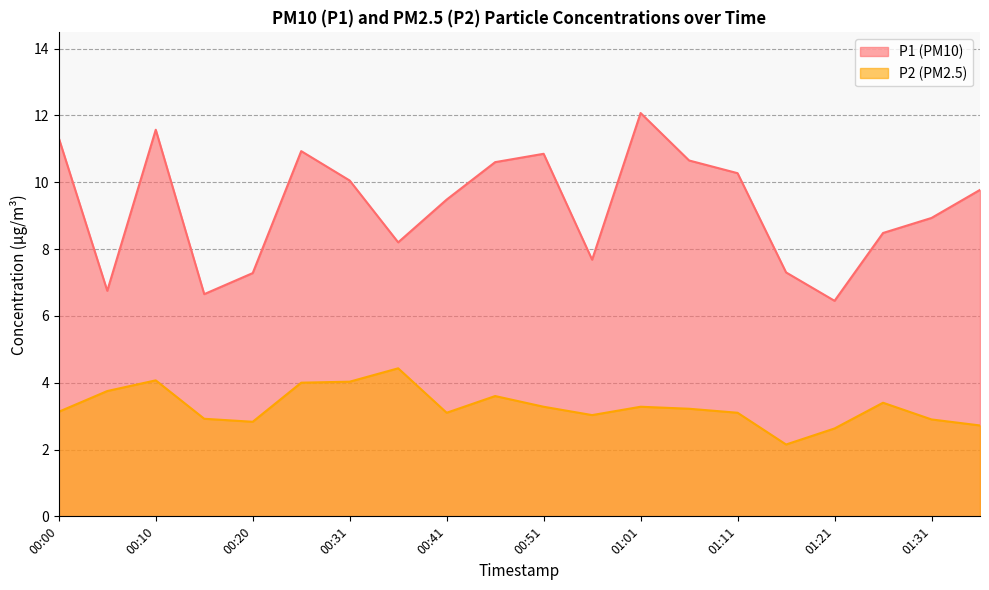

How many interior local valleys does the P1 series have?

5